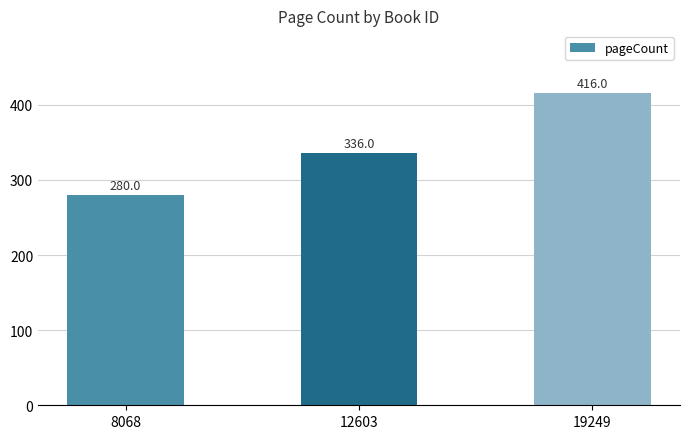

What is the change in value from 8068 to 19249?

+136